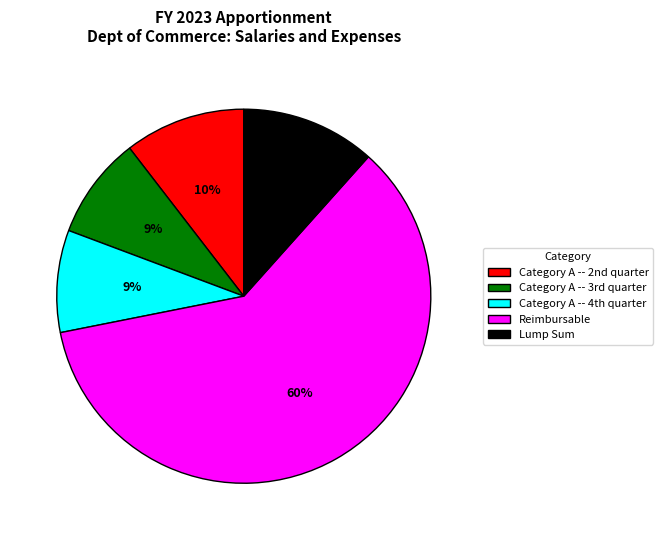

Which category has the biggest portion of the pie?

Reimbursable